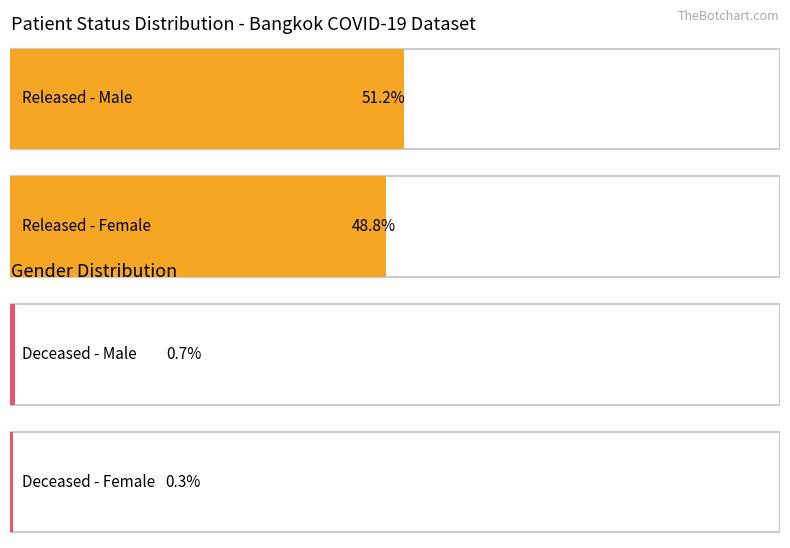

The value of Male at Released is 69. True or false?

False